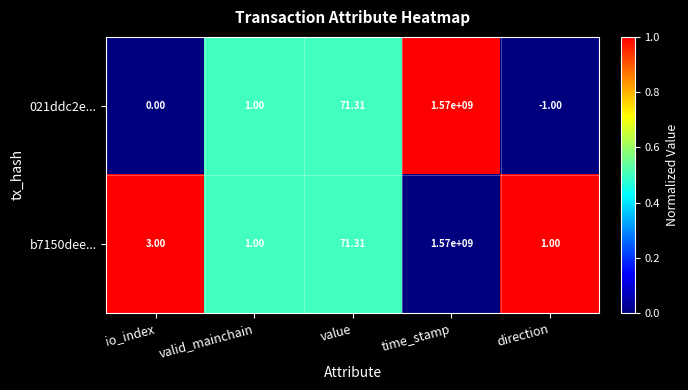

At which category is the sum across all series the highest?

time_stamp